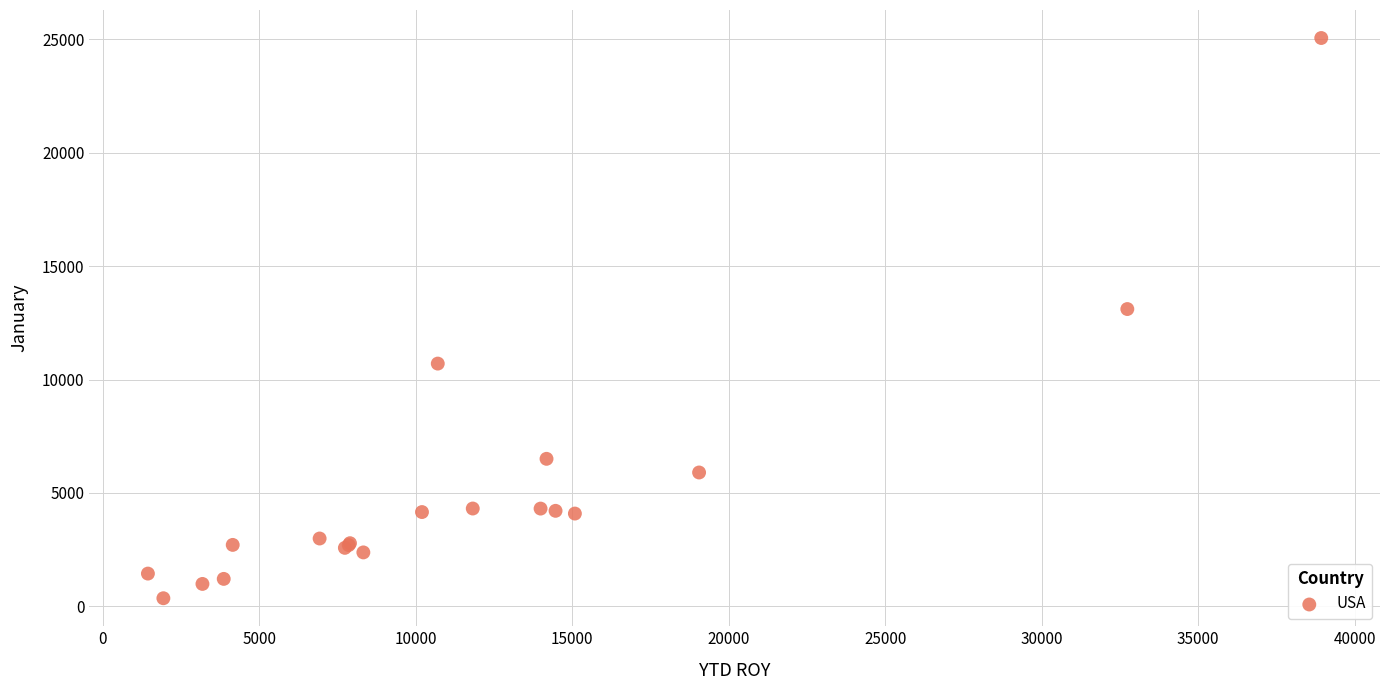

What Y value in the scatter plot is closest to 12709?

13110.0